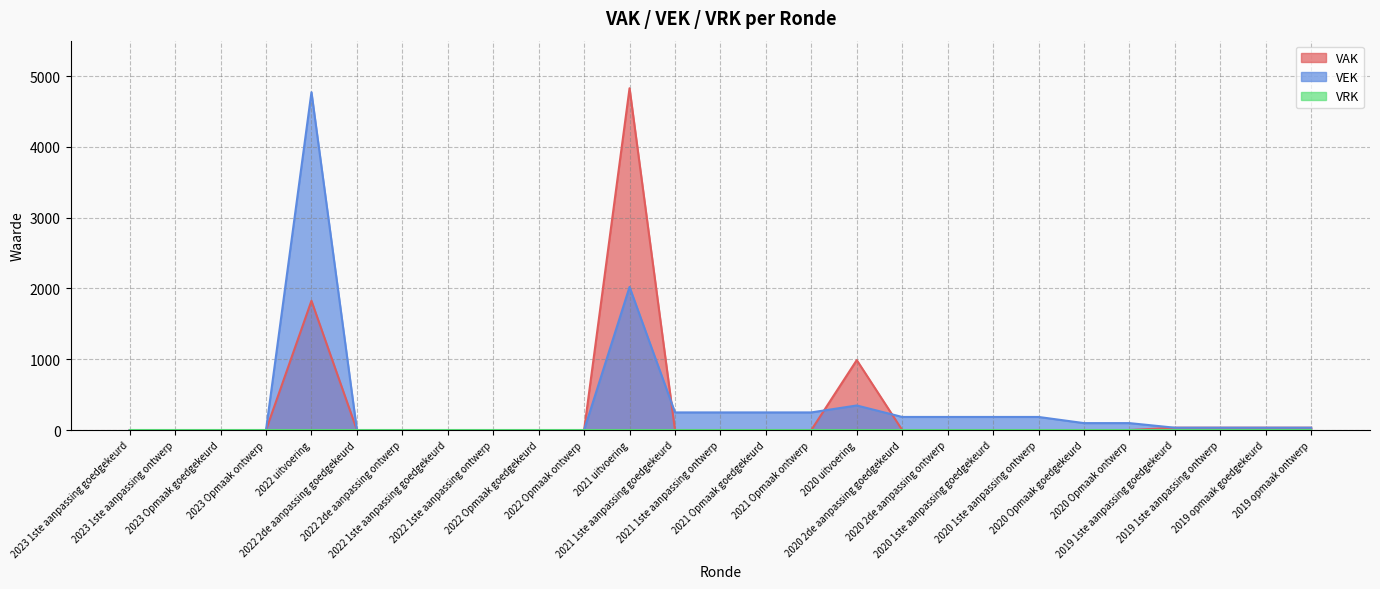

How many values in VAK are above zero?

7